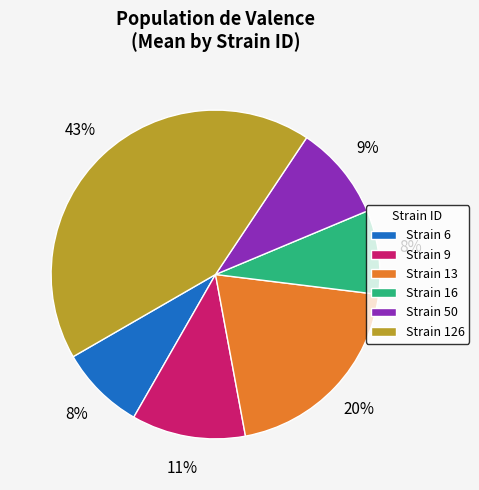

What percentage is the Strain 9 slice, to the nearest percent?

11%